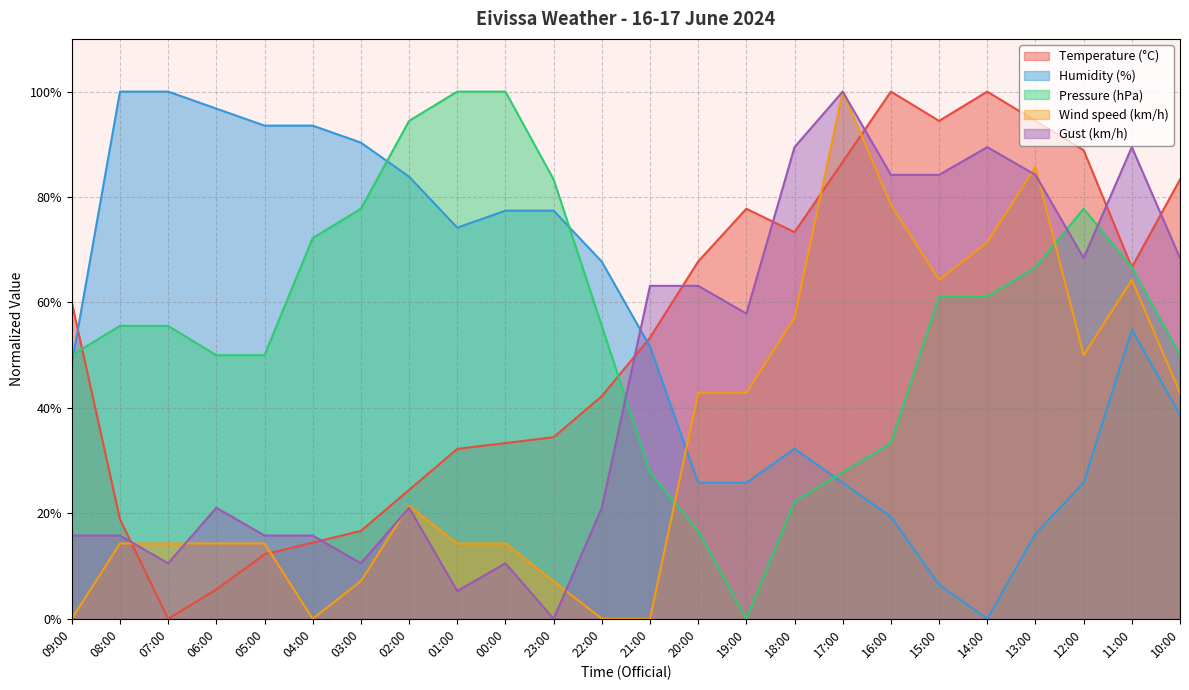

True or false: Temperature (°C) and Gust (km/h) intersect in this chart.

True